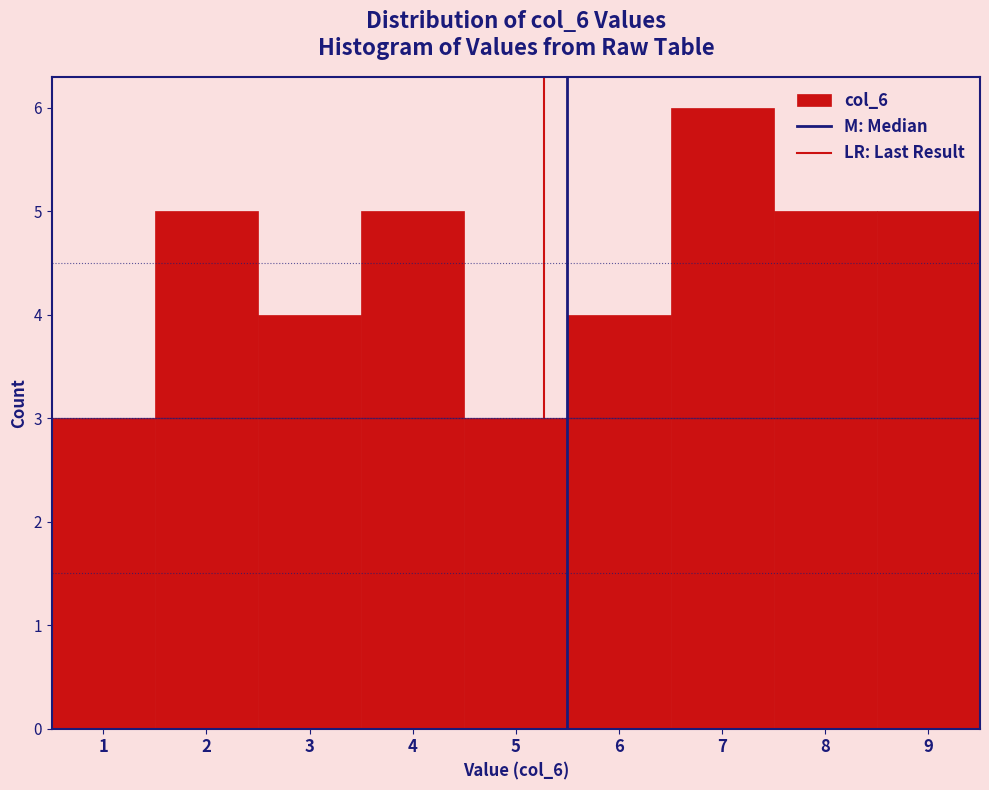

Over which range of the x-axis is the bar tallest?

6.5 to 7.5